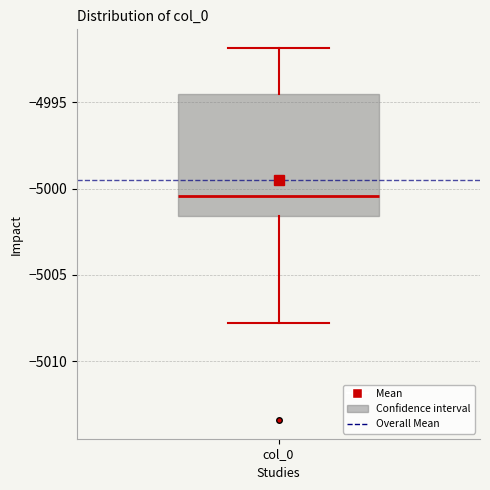

Transcribe this box plot: give where the median line is, the range the box spans, and where the two whiskers end, as read against the y-axis. The values are not printed on the chart, so give them approximately, as read against the axis.

median -5000.5, box -5001.5 to -4994.5, whiskers -5008.0 to -4992.0